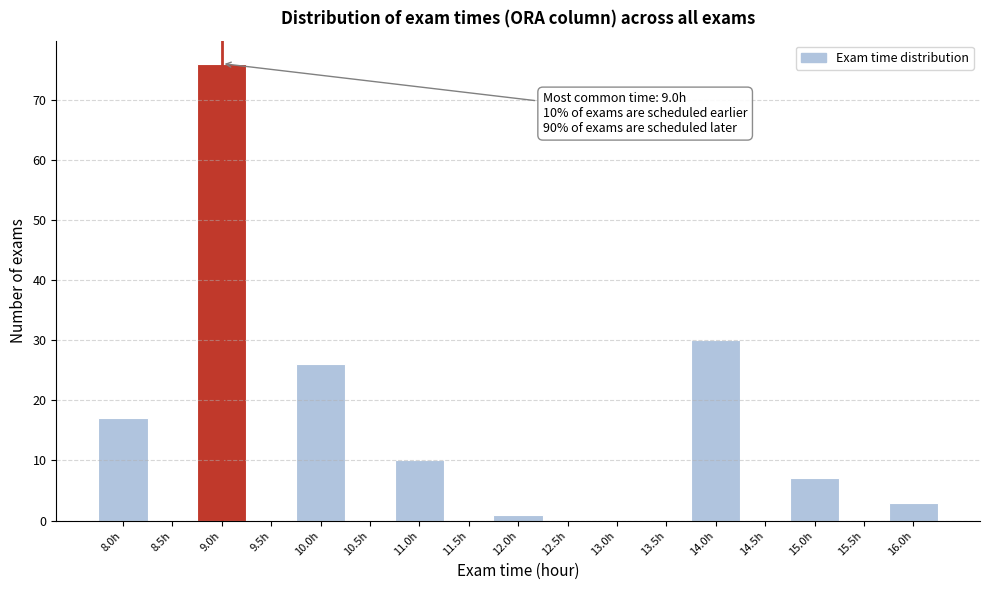

Reading left to right, extract all data points from this chart.

8.0h=17	8.5h=0	9.0h=76	9.5h=0	10.0h=26	10.5h=0	11.0h=10	11.5h=0	12.0h=1	12.5h=0	13.0h=0	13.5h=0	14.0h=30	14.5h=0	15.0h=7	15.5h=0	16.0h=3